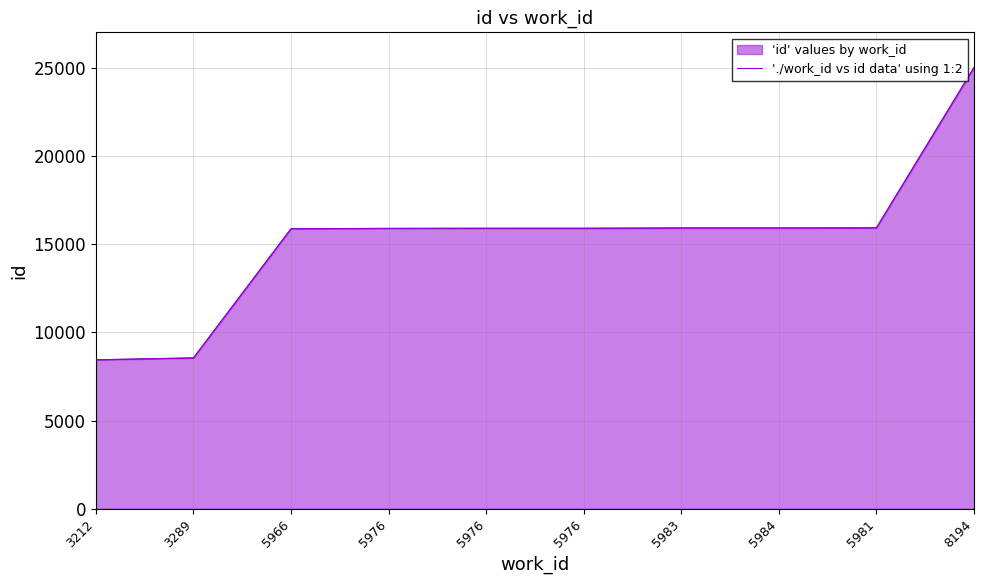

Between 5976 and 5976, which is larger?

5976